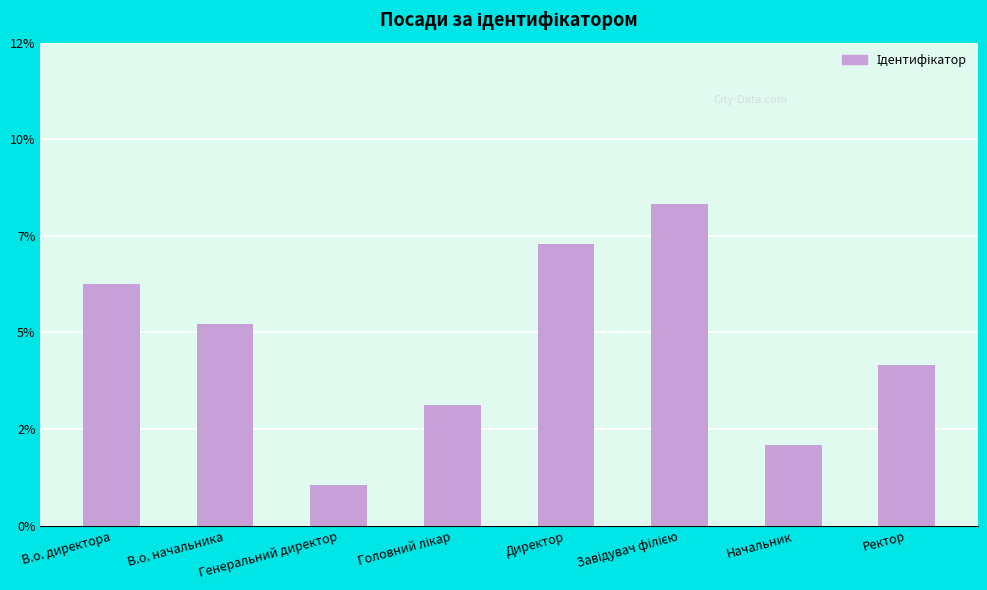

At which category does the chart reach its peak across all series?

Завідувач філією